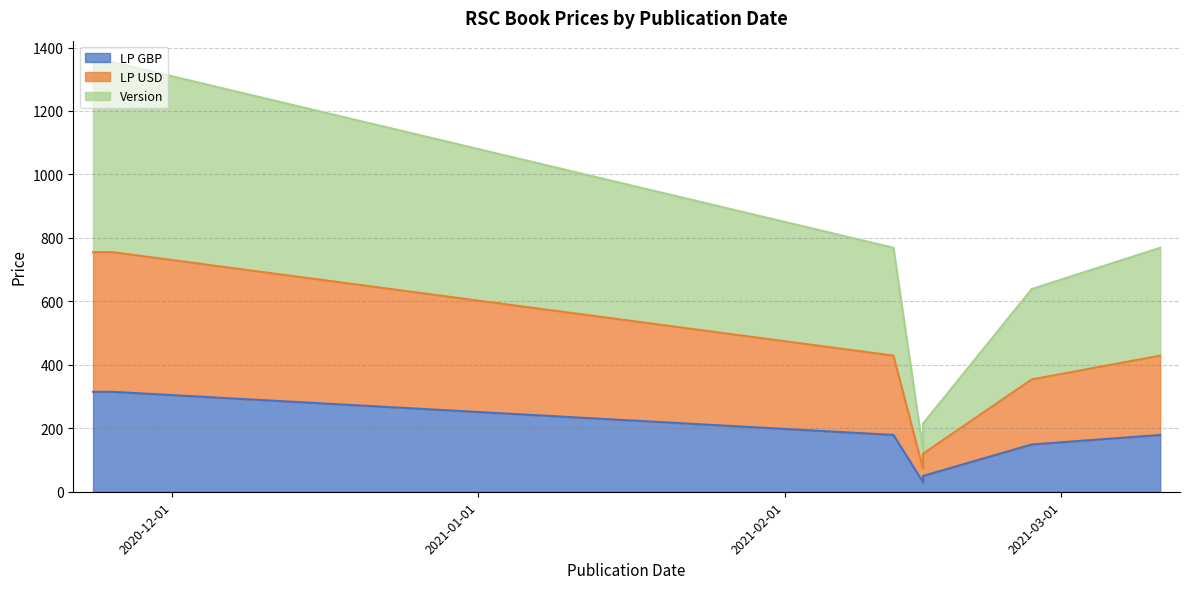

Count the number of categories in the chart.

7